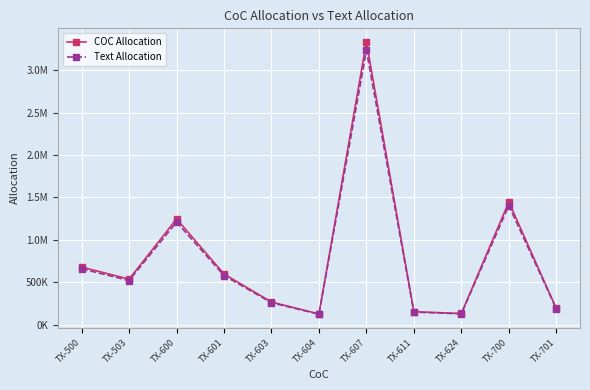

At which category does the chart reach its peak across all series?

TX-607